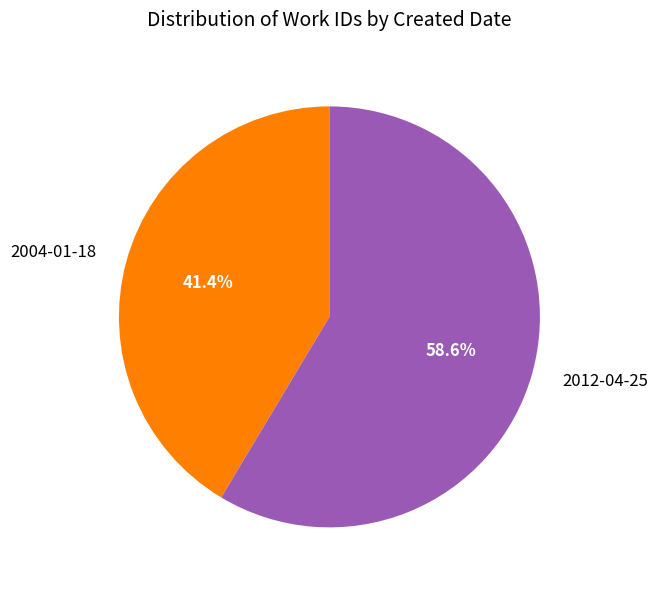

Combined, what portion of the pie is 2012-04-25 and 2004-01-18?

100.0%